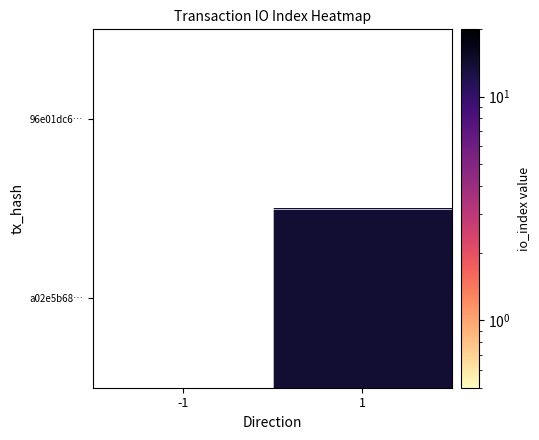

At which category does the chart reach its minimum across all series?

1